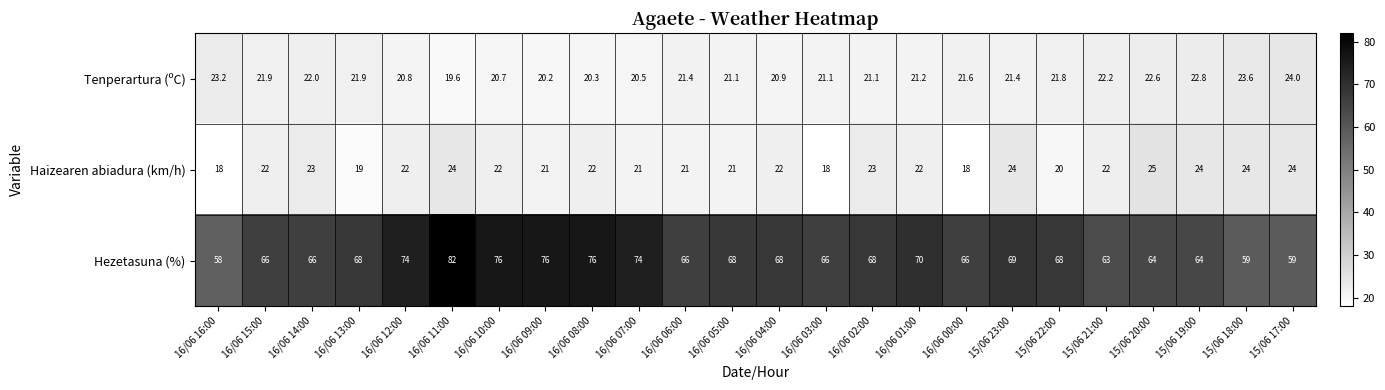

At which label does Hezetasuna (%) reach its peak?

16/06 11:00